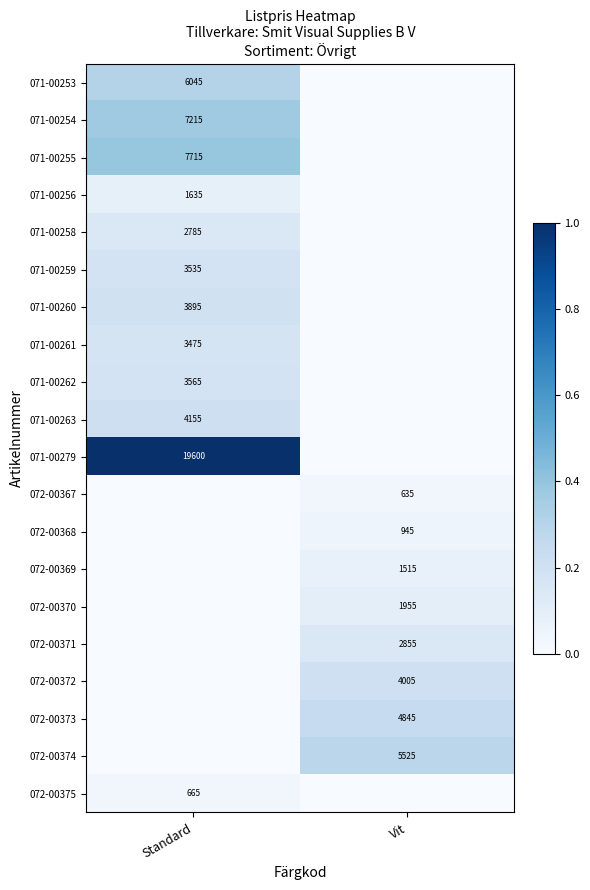

The 072-00371 series shows 2855 at Vit. True or false?

True